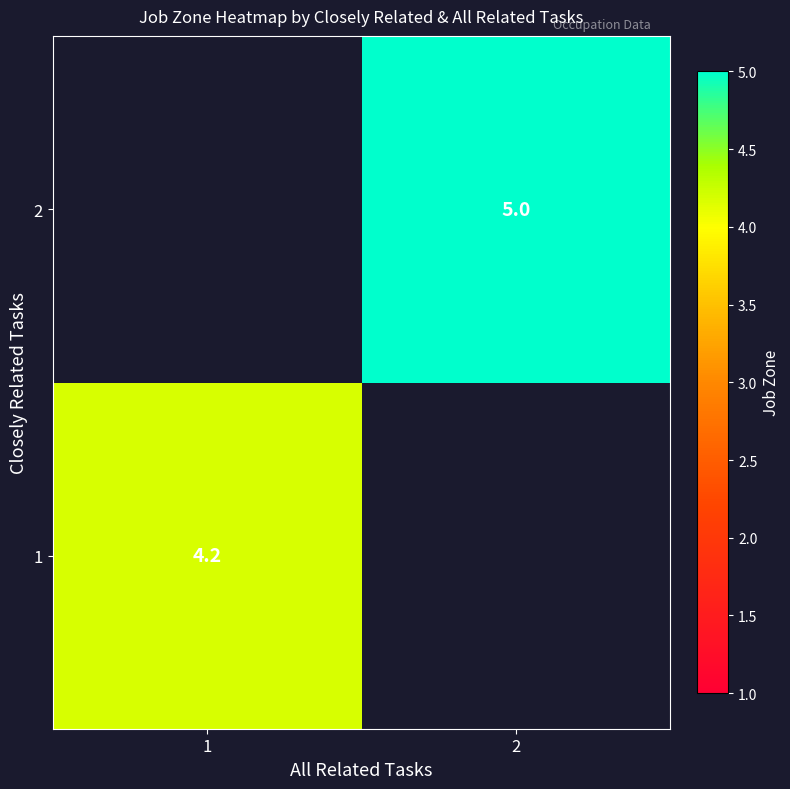

Is the value of 2 at 2 greater than the value of 1 at 1?

Yes